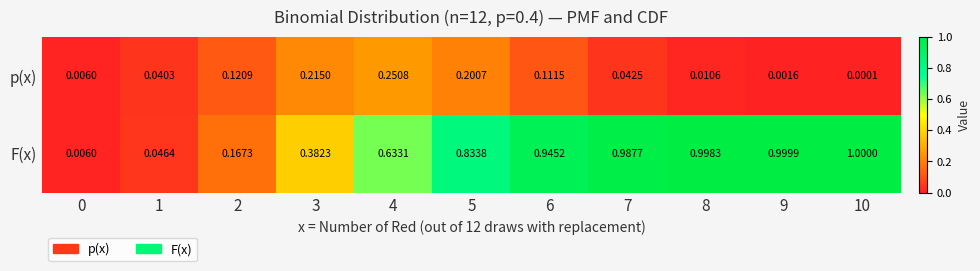

At 10, list the series in order from smallest to largest.

p(x), F(x)